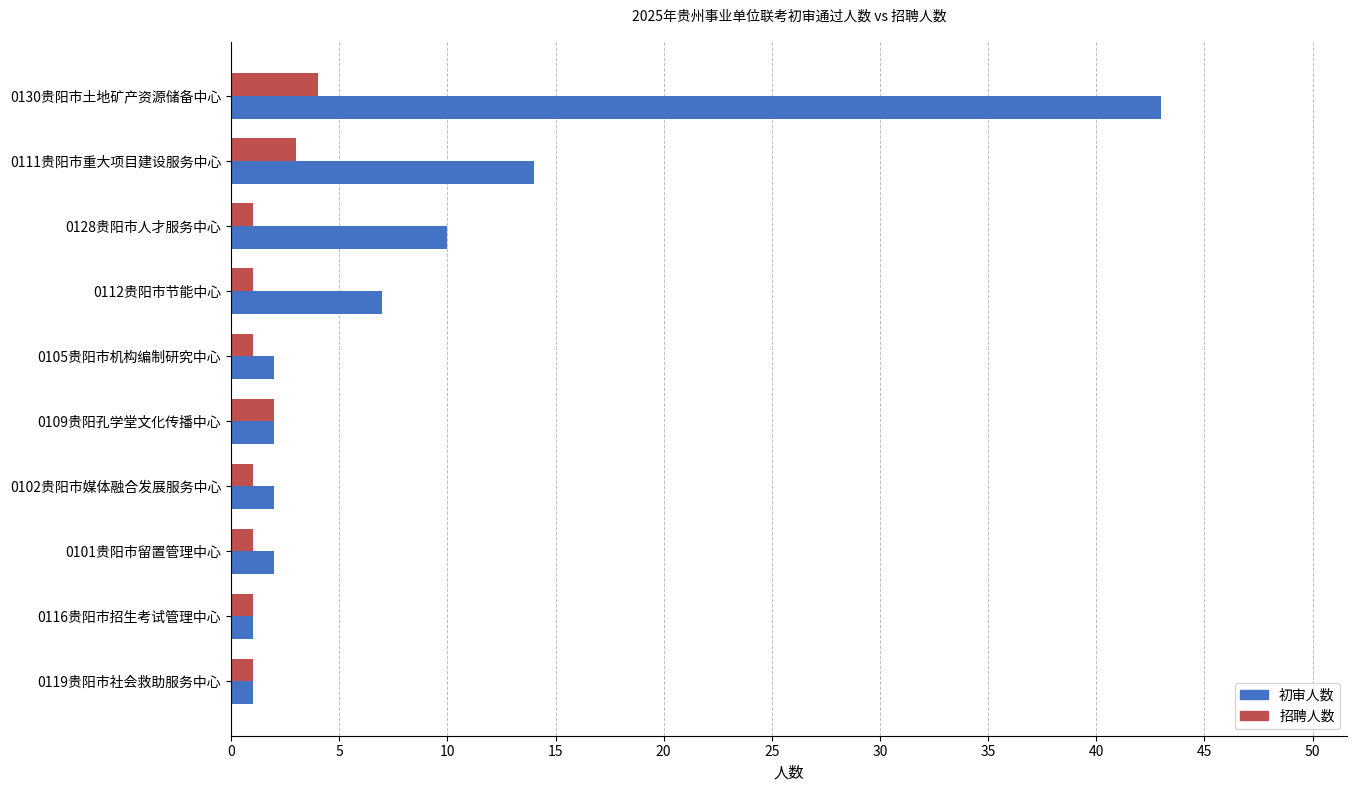

Rank the series by their average value, from lowest to highest.

招聘人数, 初审人数